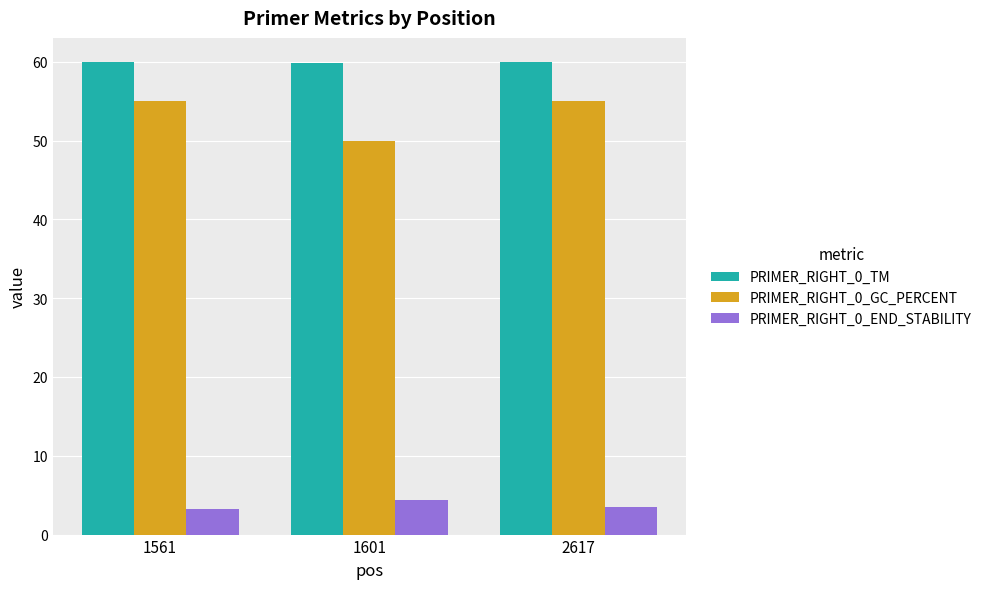

What is the difference between the highest and lowest values at 1601?

55.5